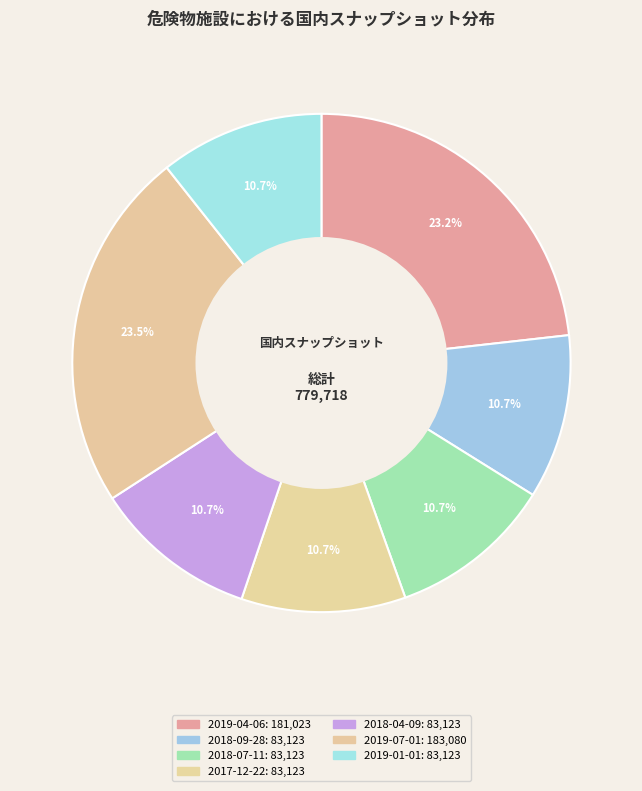

The 2018-09-28 slice represents 11% of the pie. True or false?

True